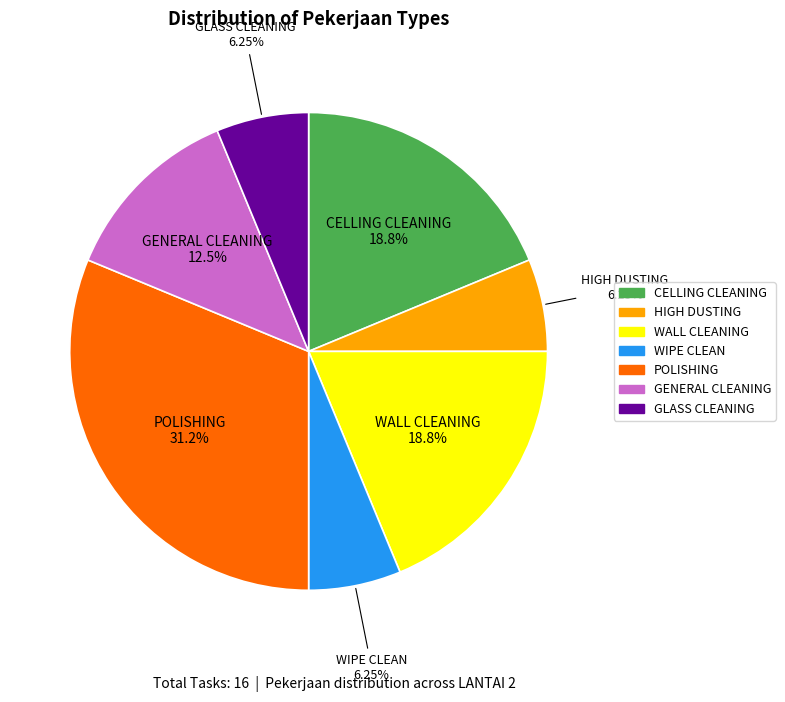

The WIPE CLEAN slice represents 6% of the pie. True or false?

True